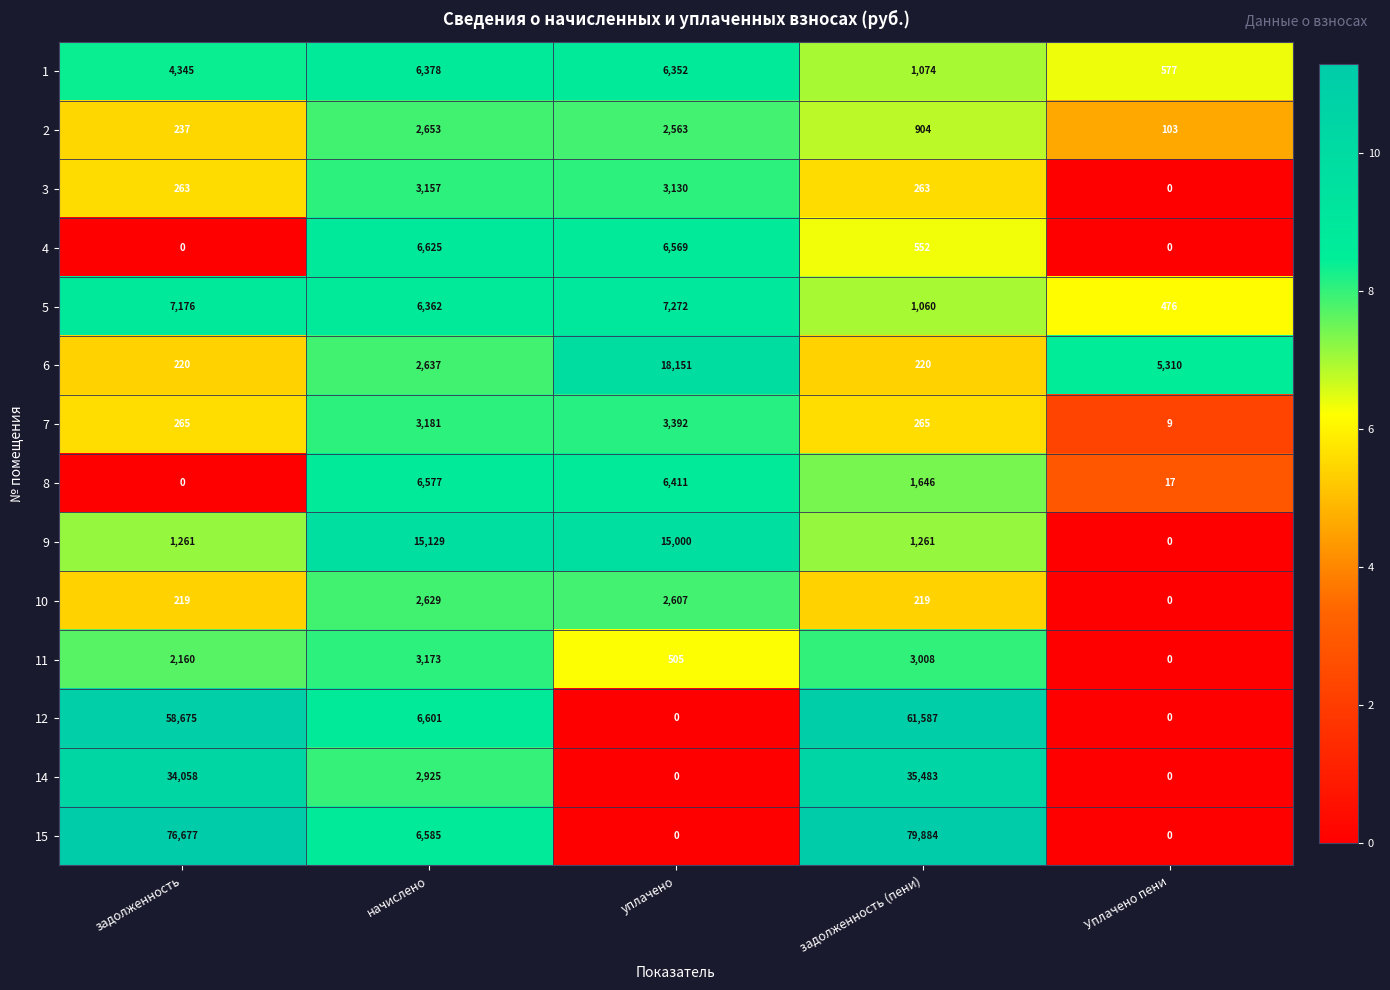

How many series are shown in this chart?

14